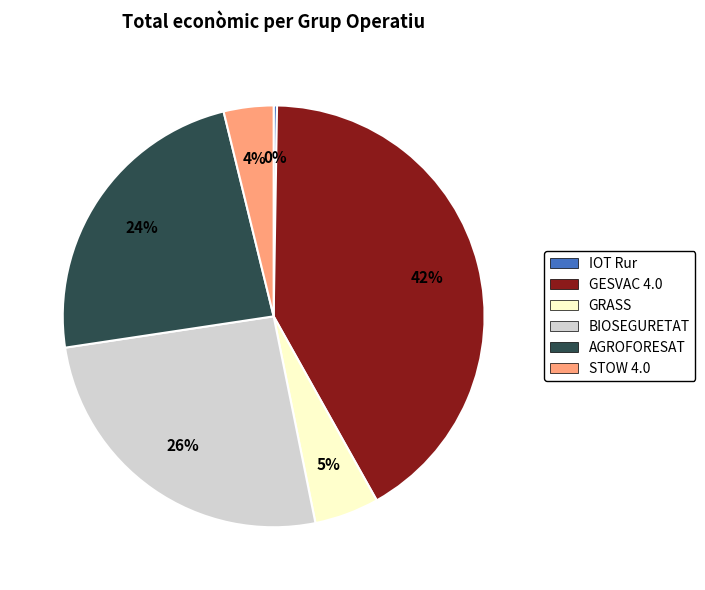

Does STOW 4.0 account for over 50% of the chart?

No